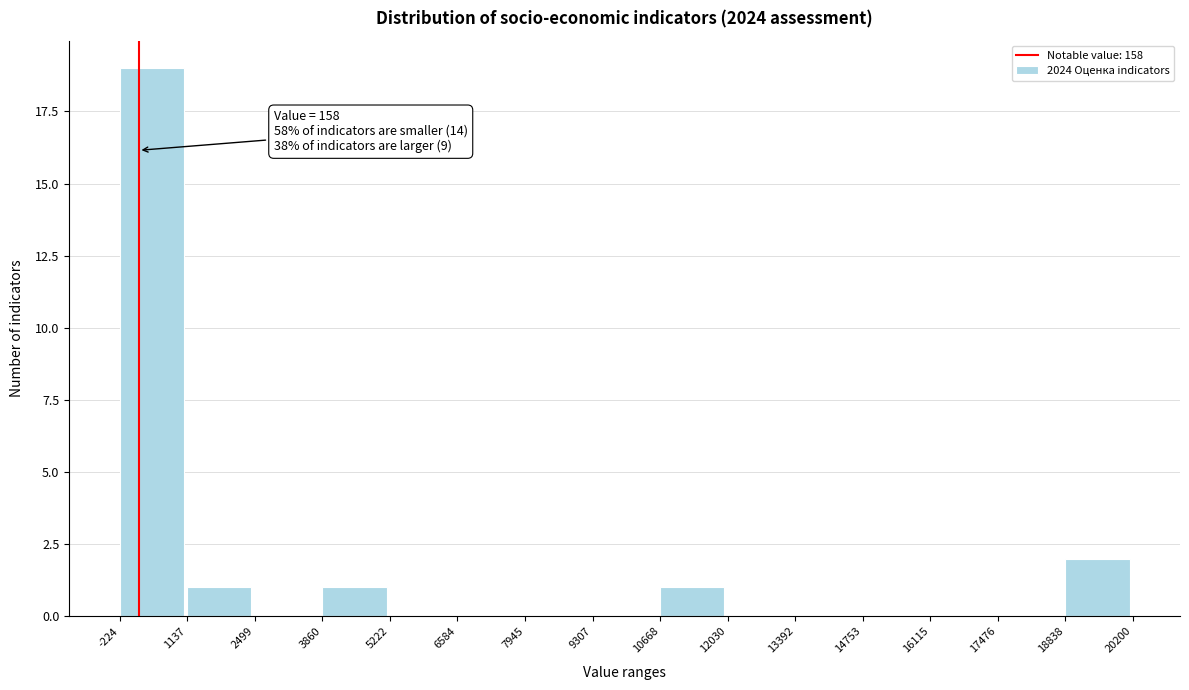

Which range on the x-axis has the tallest bar?

-224 to 1137